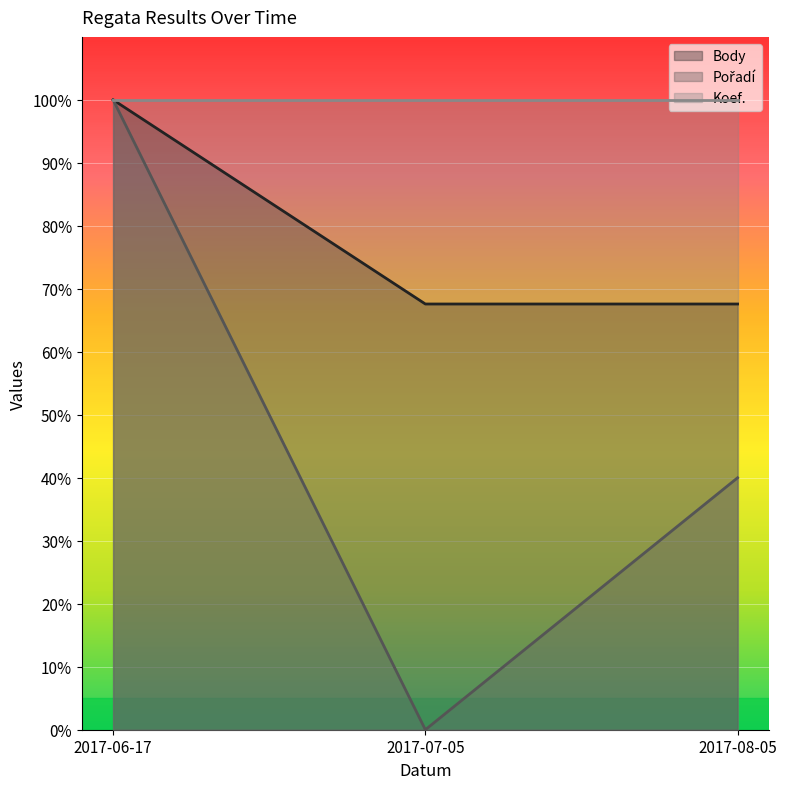

What is the difference between the highest and lowest values at 2017-08-05?

60.0